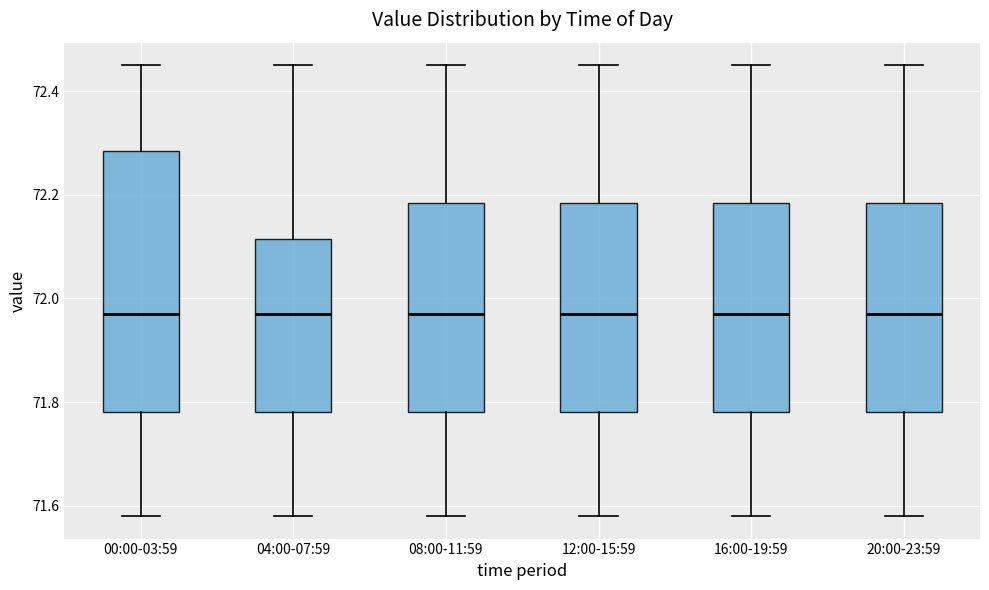

Comparing the boxes themselves (not the whiskers), which one is the tallest?

00:00-03:59